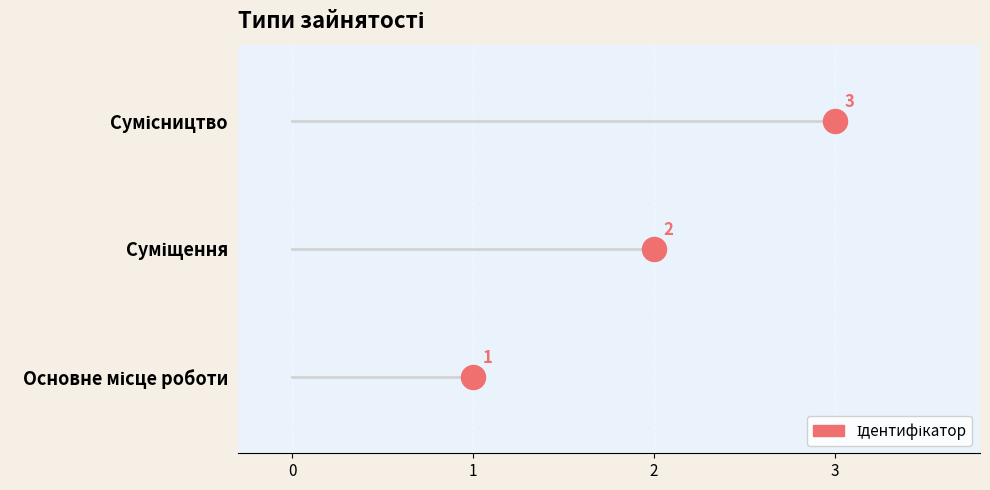

What is the change in value from Суміщення to Сумісництво?

+1